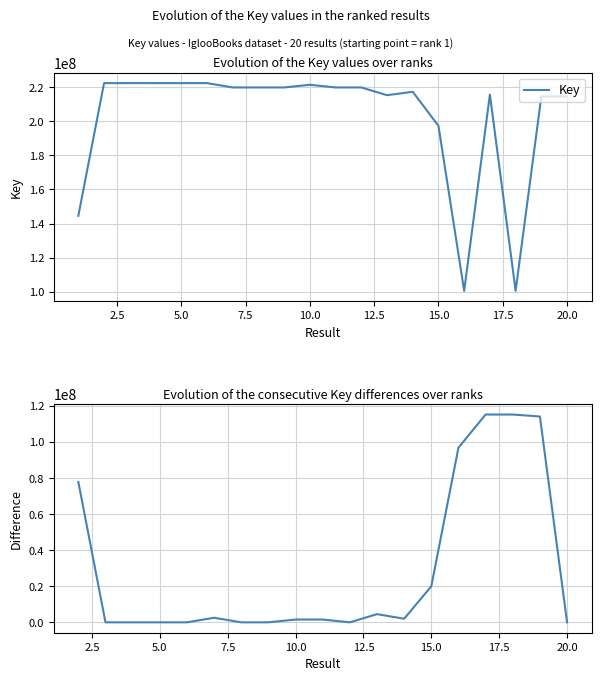

True or false: the data shows 100403786 at 16.

True